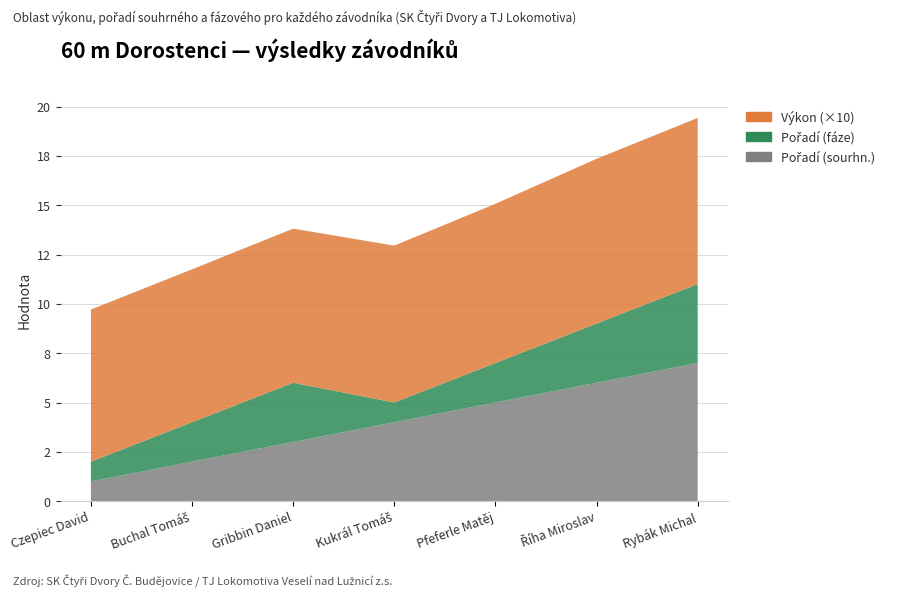

Reading left to right, extract all data points from this chart.

Pořadí (sourhn.): 1.0	2.0	3.0	4.0	5.0	6.0	7.0
Pořadí (fáze): 1.0	2.0	3.0	1.0	2.0	3.0	4.0
Výkon (×10): 7.7	7.8	7.8	8.0	8.1	8.3	8.4